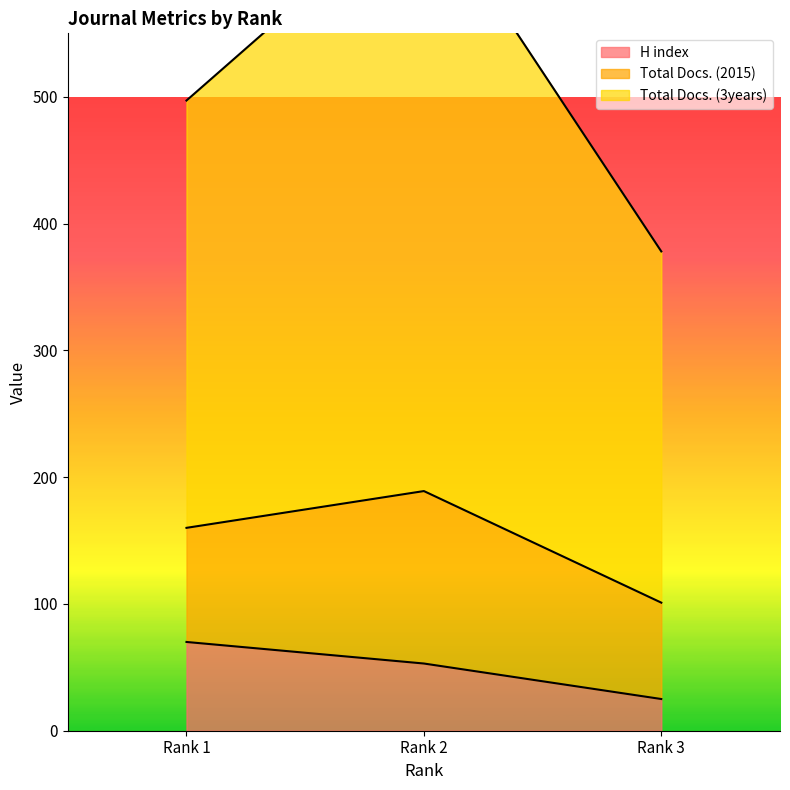

Rank the categories by H index value from highest to lowest.

Rank 1, Rank 2, Rank 3